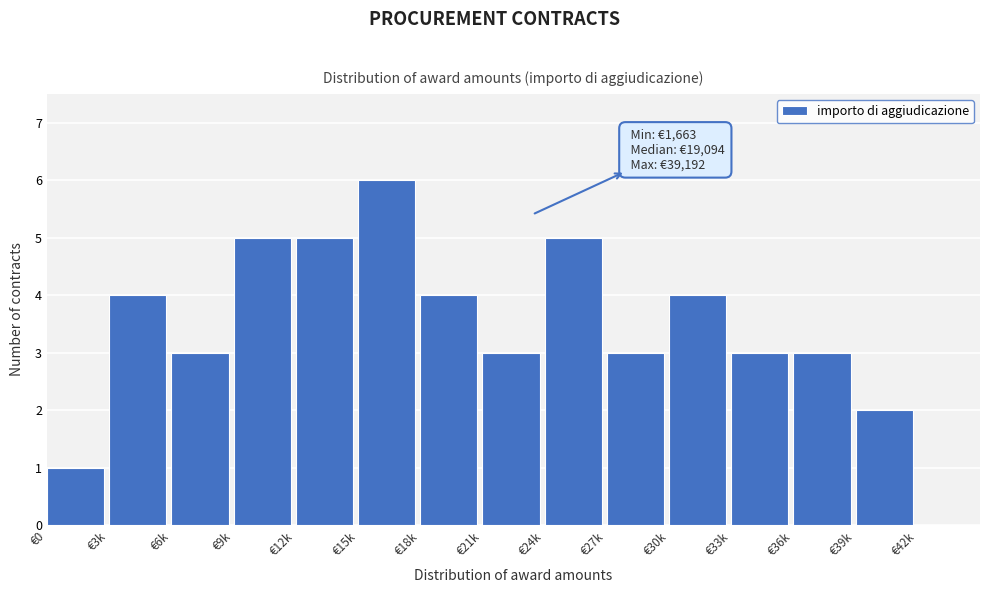

Reading left to right, what are all the values shown in this chart?

€0=1	€3k=4	€6k=3	€9k=5	€12k=5	€15k=6	€18k=4	€21k=3	€24k=5	€27k=3	€30k=4	€33k=3	€36k=3	€39k=2	€42k=0